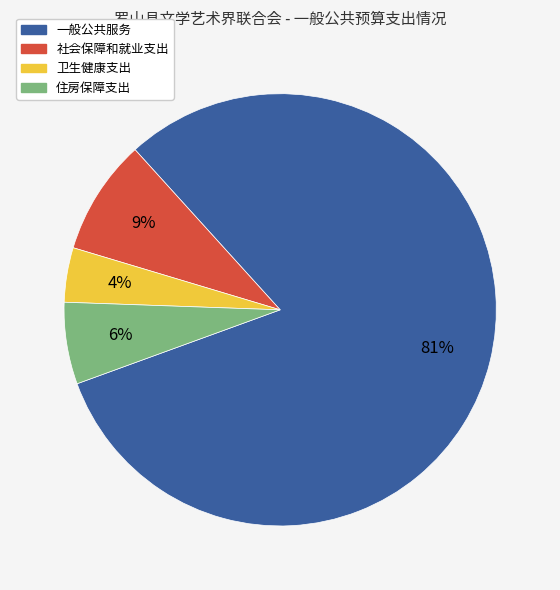

To the nearest percent, what is the difference between the 住房保障支出 and 卫生健康支出 slice percentages?

2%